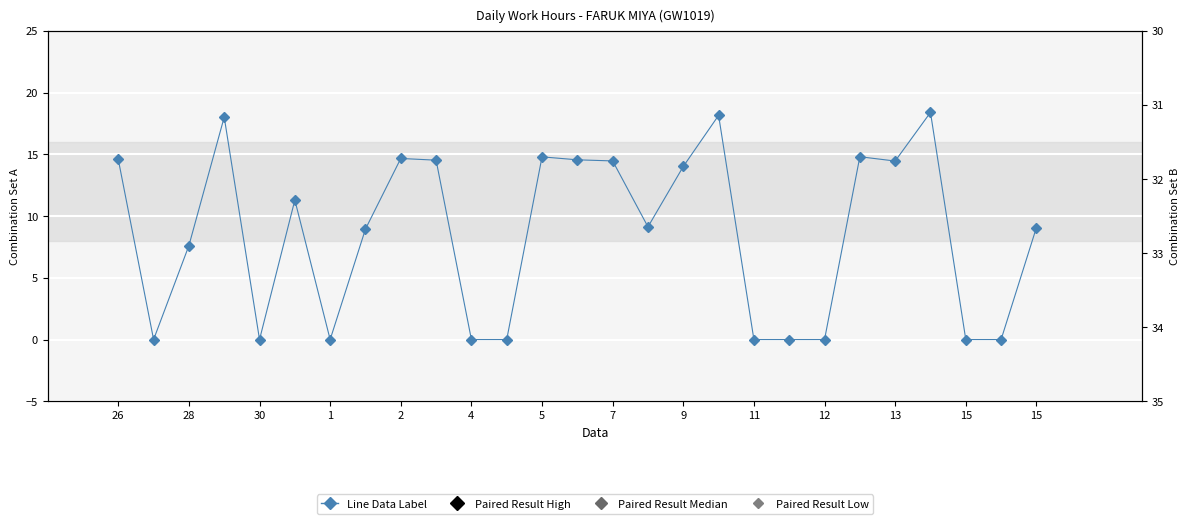

Between 14 and 2, which is larger?

14